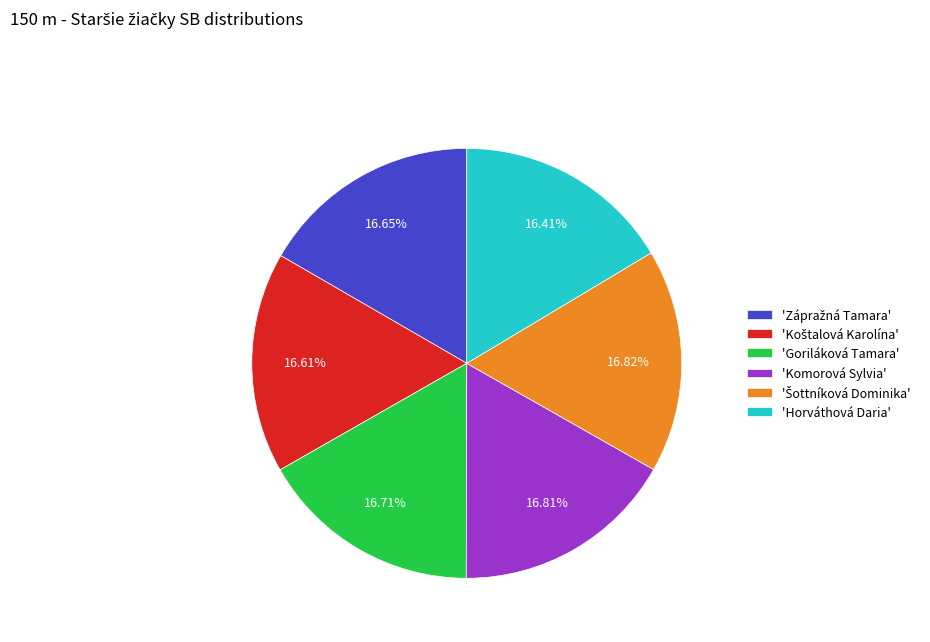

Is there any slice that represents more than half of the pie?

No